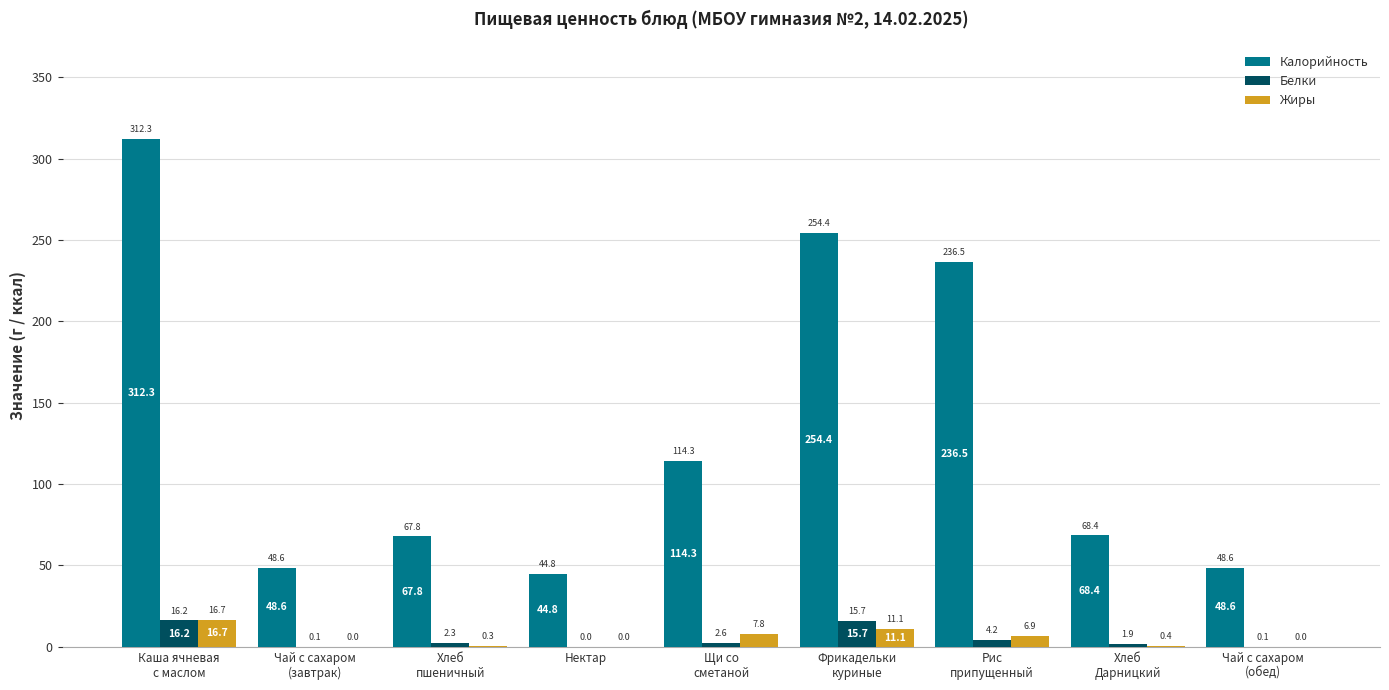

Which series has the largest total across all categories?

Калорийность